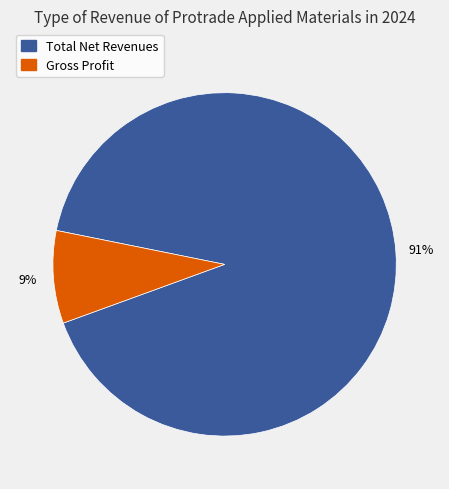

Is Total Net Revenues the majority of the pie?

Yes